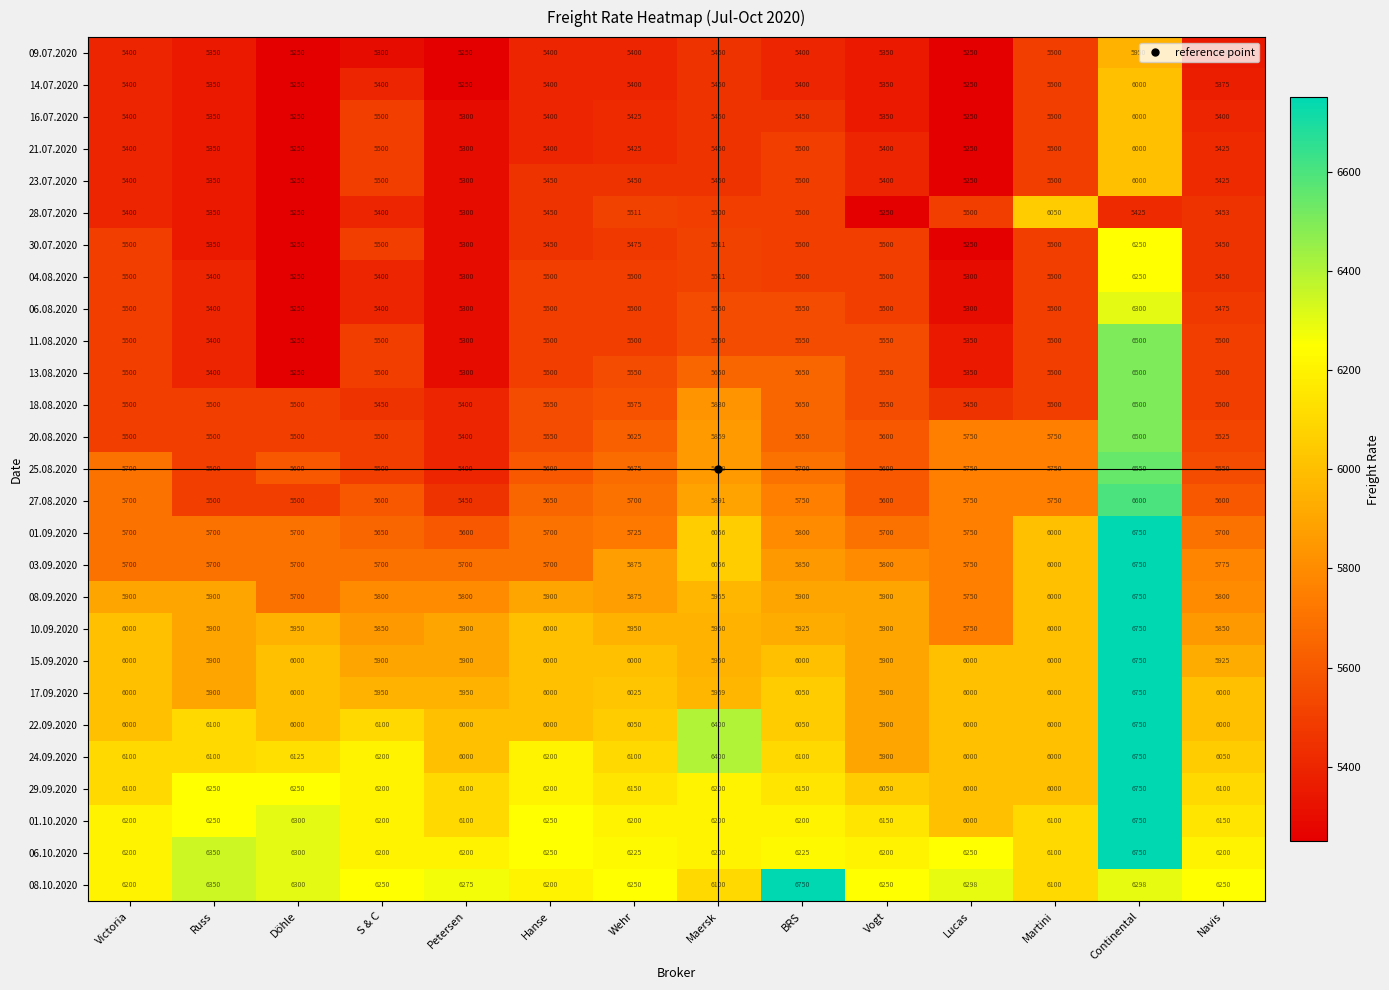

The value of 15.09.2020 at Victoria is 6000. True or false?

True